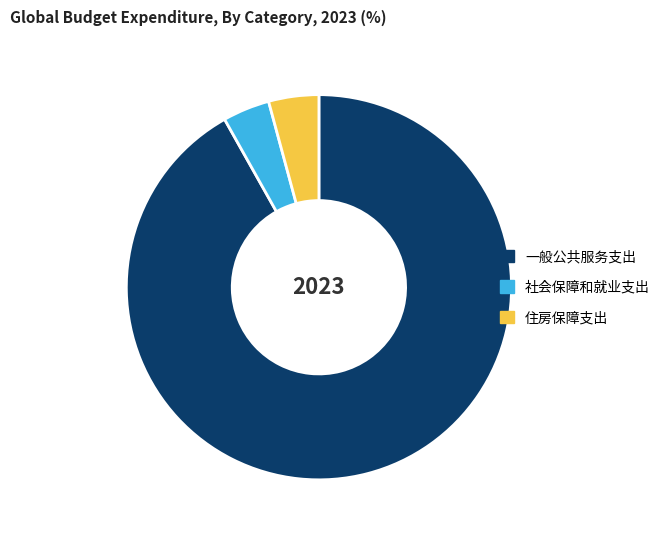

Which slice is the largest?

一般公共服务支出